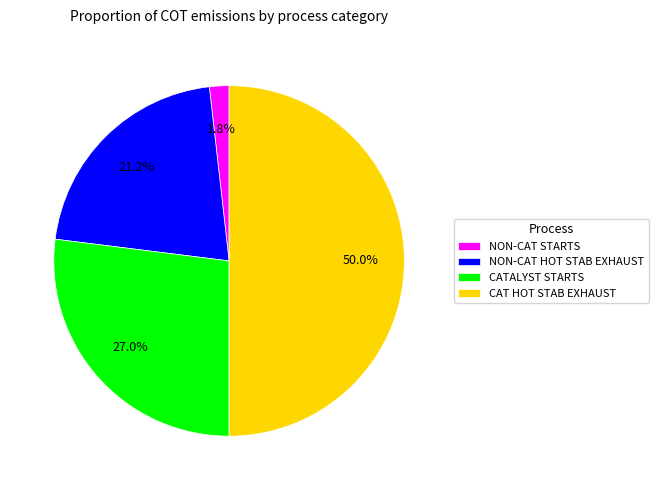

How many segments does this pie chart have?

4